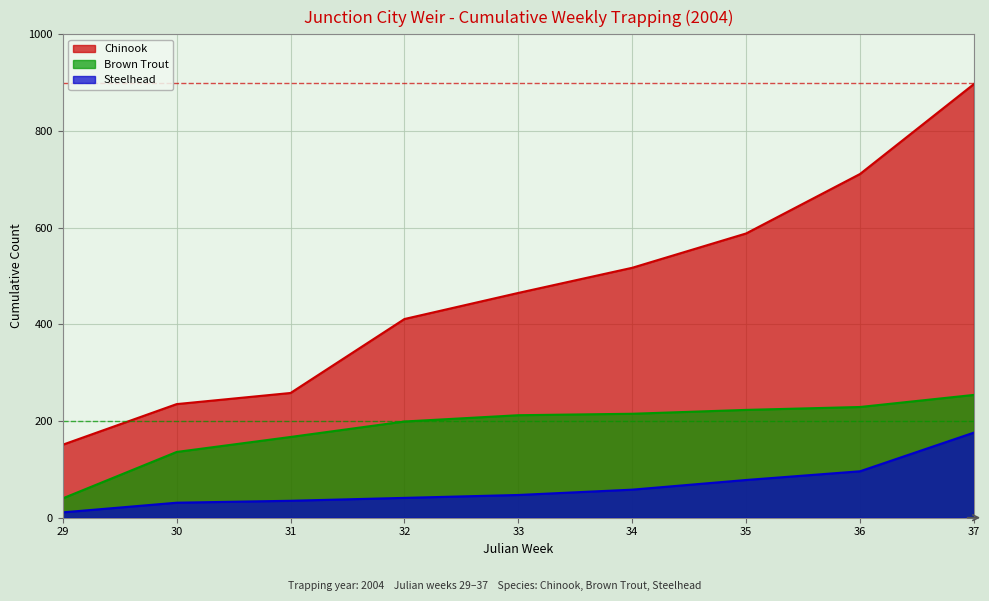

Is it true that Steelhead equals 176 at 37?

True